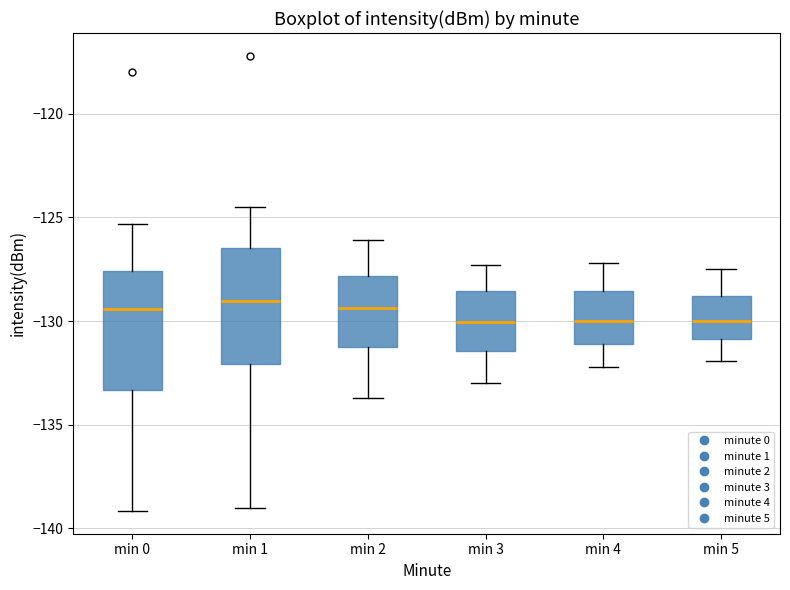

Where is the lower edge of the box for min 2 on the y-axis? The values are not printed on the chart, so give them approximately, as read against the axis.

-131.0